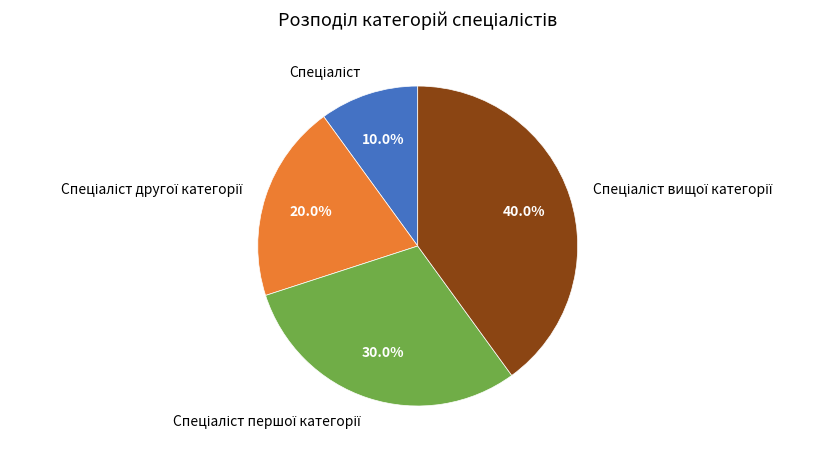

Is there a majority slice in this chart?

No